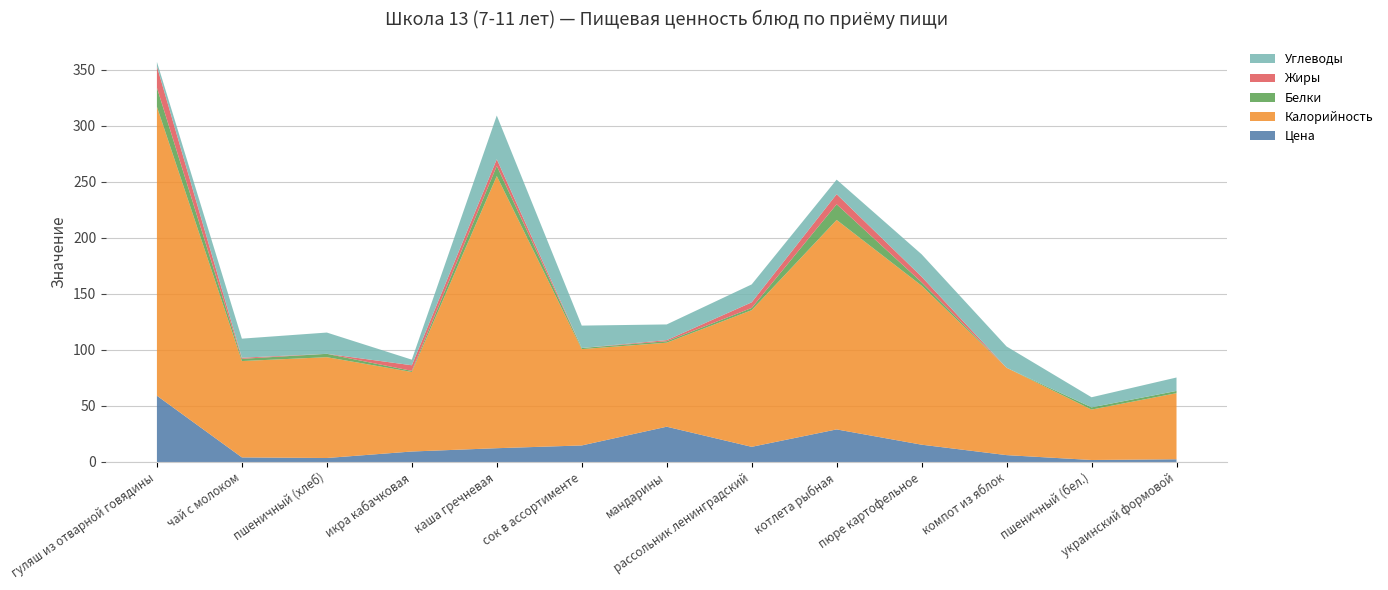

Reading right to left, transcribe all the data shown in this chart.

Цена: украинский формовой=2.4	пшеничный (бел.)=1.8	компот из яблок=6.1	пюре картофельное=15.4	котлета рыбная=29.1	рассольник ленинградский=13.5	мандарины=31.5	сок в ассортименте=14.8	каша гречневая=12.3	икра кабачковая=9.3	пшеничный (хлеб)=3.5	чай с молоком=4.1	гуляш из отварной говядины=59.2
Калорийность: украинский формовой=59.0	пшеничный (бел.)=45.0	компот из яблок=78.0	пюре картофельное=142.0	котлета рыбная=187.0	рассольник ленинградский=122.0	мандарины=75.0	сок в ассортименте=86.0	каша гречневая=243.0	икра кабачковая=71.0	пшеничный (хлеб)=90.0	чай с молоком=86.0	гуляш из отварной говядины=258.0
Белки: украинский формовой=2.0	пшеничный (бел.)=2.0	компот из яблок=0.0	пюре картофельное=3.0	котлета рыбная=14.0	рассольник ленинградский=2.0	мандарины=1.3	сок в ассортименте=1.0	каша гречневая=9.0	икра кабачковая=1.0	пшеничный (хлеб)=3.0	чай с молоком=2.0	гуляш из отварной говядины=17.0
Жиры: украинский формовой=0.0	пшеничный (бел.)=0.0	компот из яблок=0.0	пюре картофельное=5.0	котлета рыбная=9.0	рассольник ленинградский=5.0	мандарины=1.0	сок в ассортименте=0.0	каша гречневая=6.0	икра кабачковая=5.0	пшеничный (хлеб)=0.0	чай с молоком=1.0	гуляш из отварной говядины=19.0
Углеводы: украинский формовой=12.0	пшеничный (бел.)=9.0	компот из яблок=19.0	пюре картофельное=20.0	котлета рыбная=13.0	рассольник ленинградский=16.0	мандарины=14.0	сок в ассортименте=20.0	каша гречневая=39.0	икра кабачковая=5.0	пшеничный (хлеб)=19.0	чай с молоком=17.0	гуляш из отварной говядины=4.0